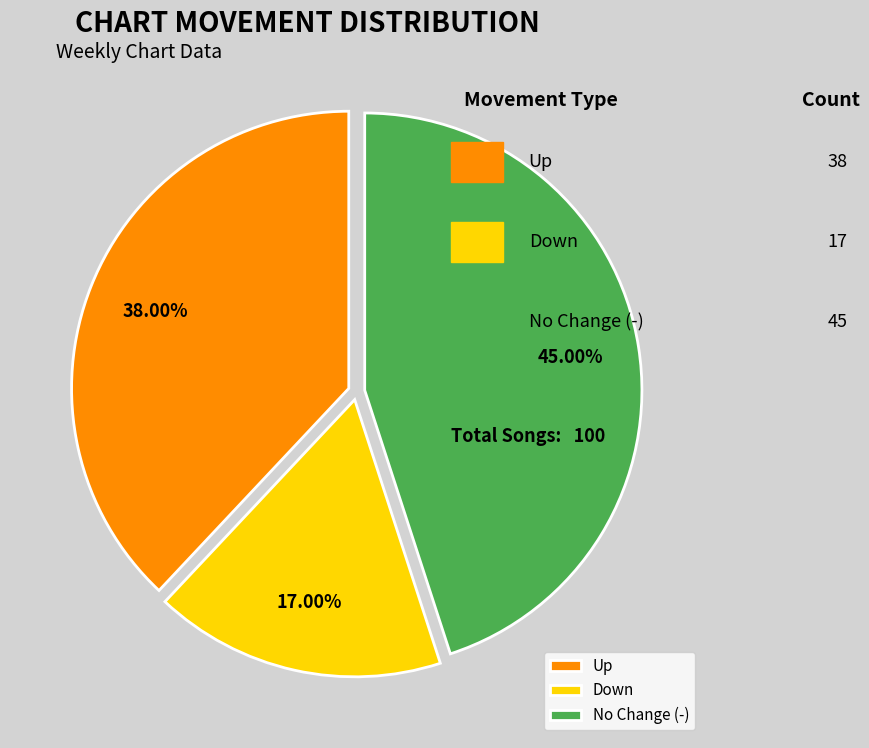

Combined, do No Change (-) and Down account for over 50%?

Yes